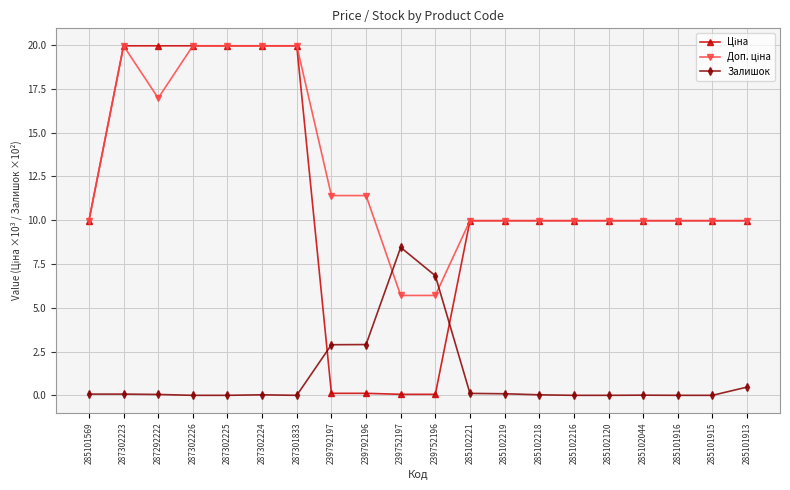

What is the label of the 7th point from the right?

285102218